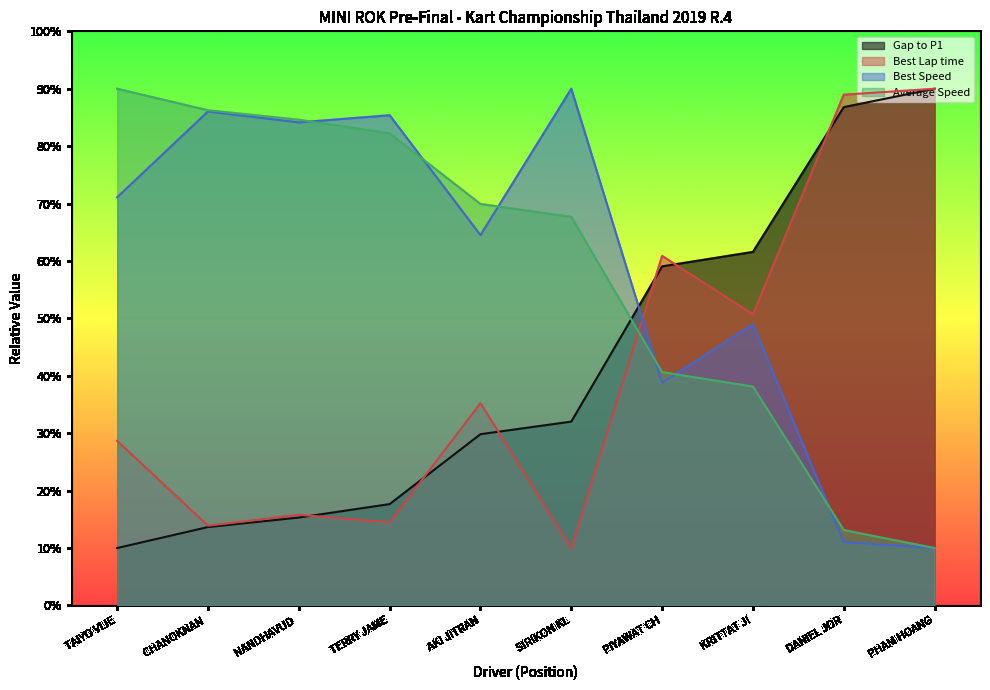

True or false: Best Lap time has a value of 127.7 at PHAM HOANG.

False